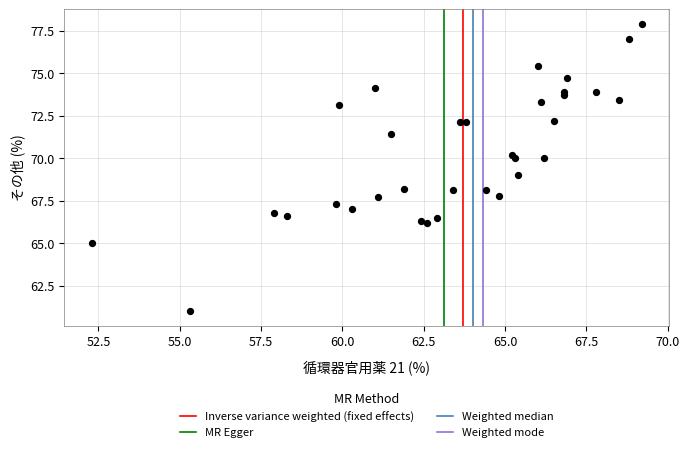

What is the range of X values (max minus min)?

16.9